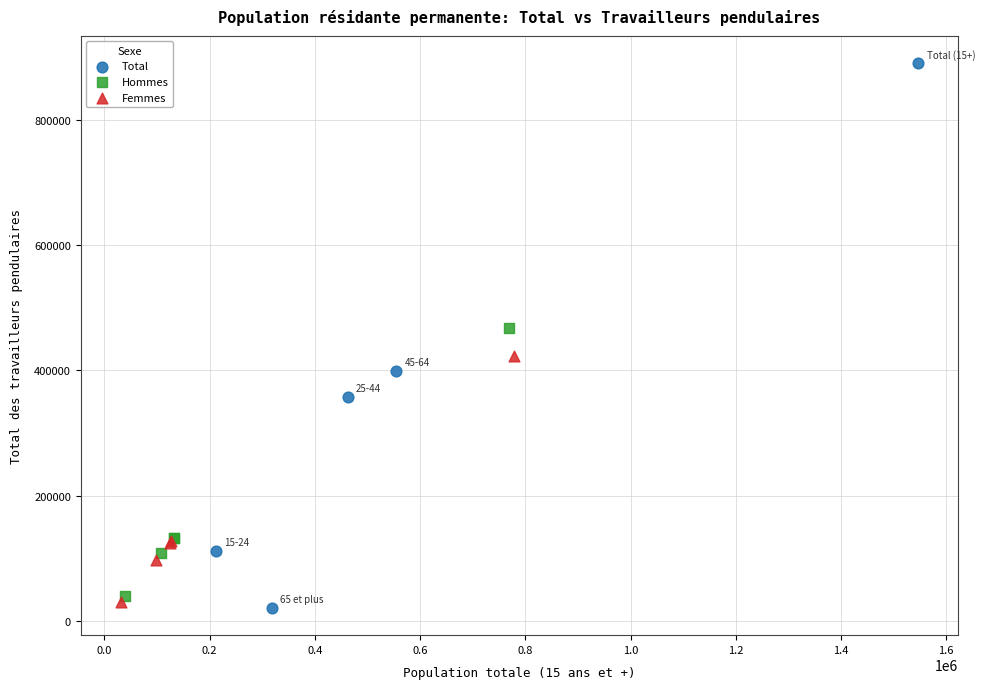

Which series reaches the maximum Y coordinate?

Total